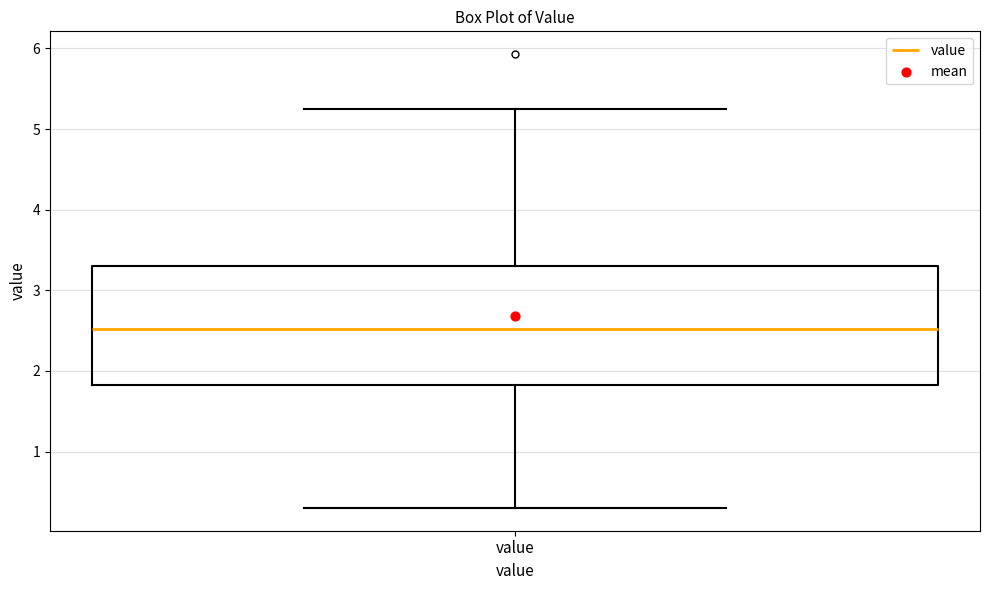

Where is the upper edge of the box for value on the y-axis? The values are not printed on the chart, so give them approximately, as read against the axis.

3.3